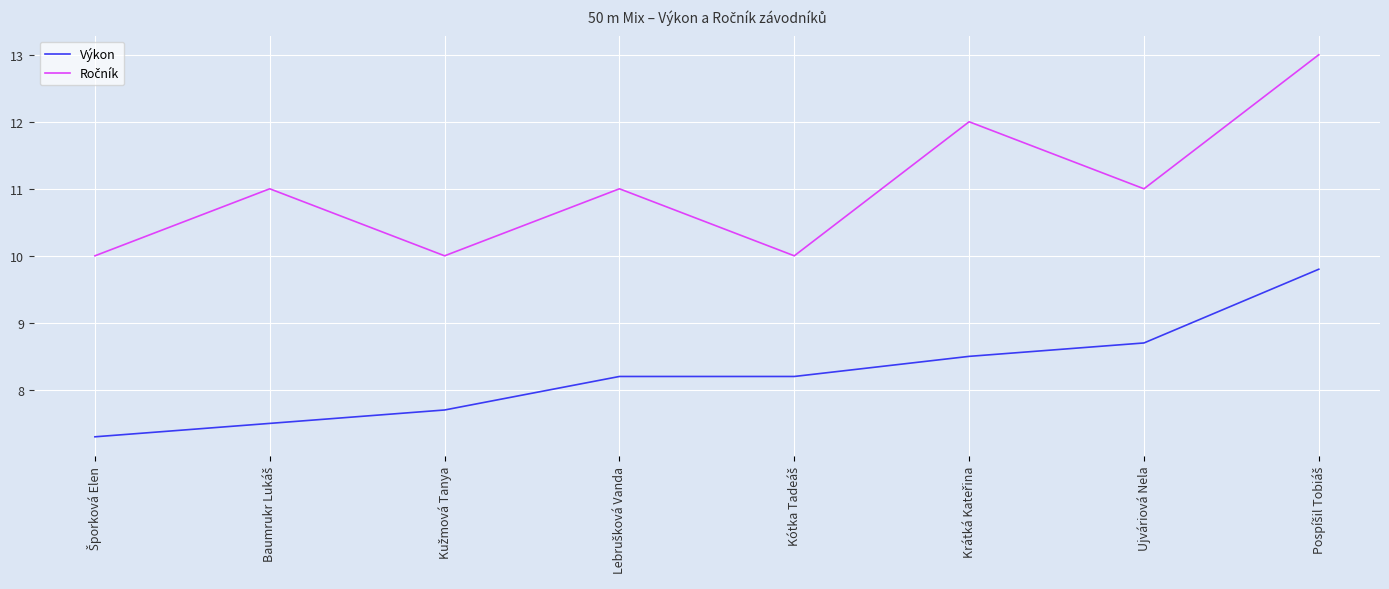

Does the chart have visible grid lines?

Yes